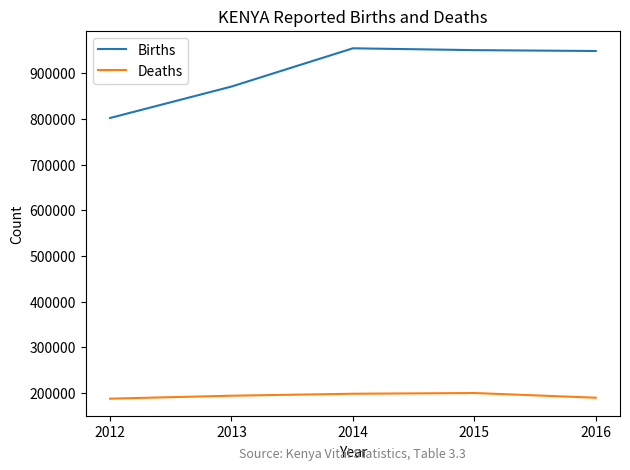

At 2015, list the series in order from largest to smallest.

Births, Deaths